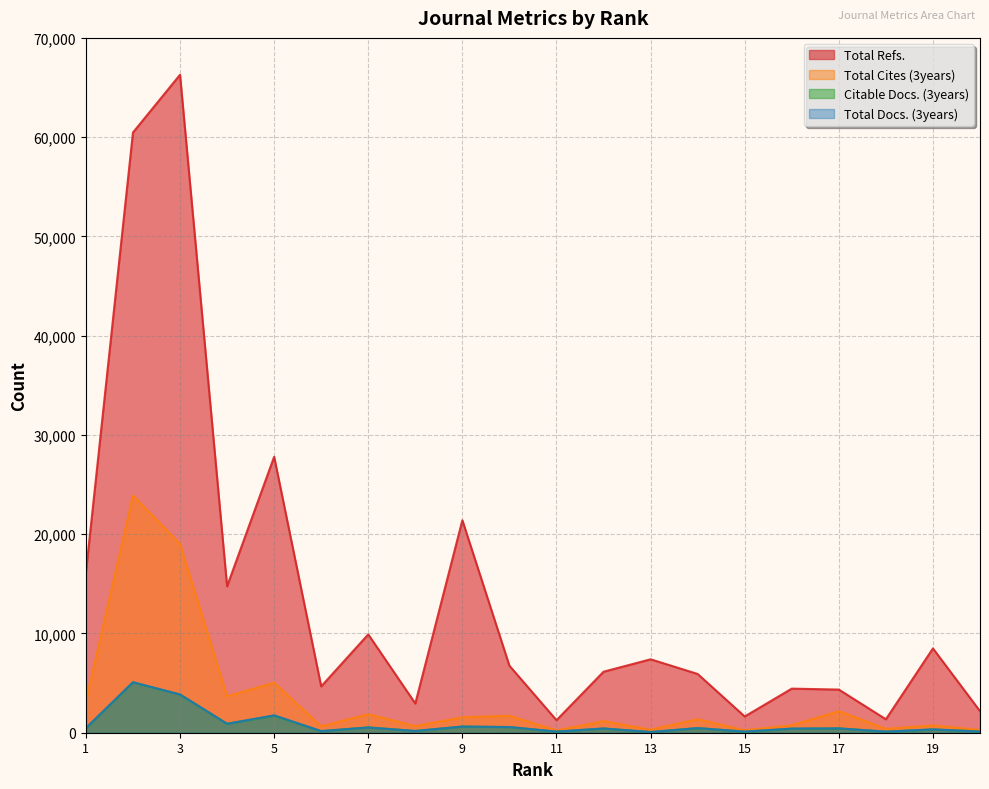

How many interior local peaks does the Total Cites (3years) series have?

8